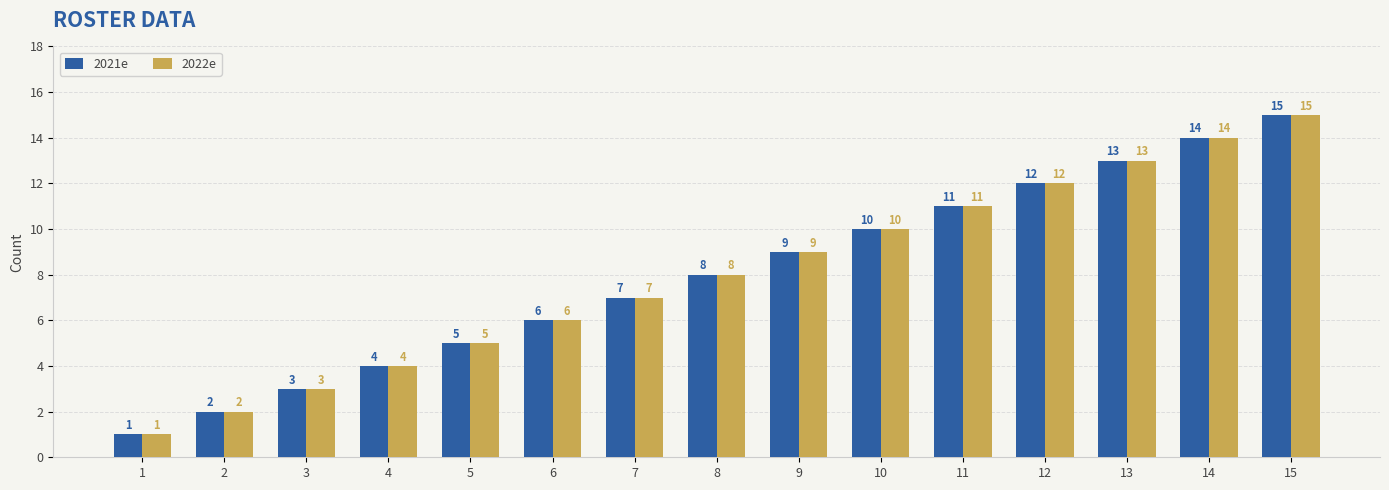

The value of 2022e at 6 is 9. True or false?

False